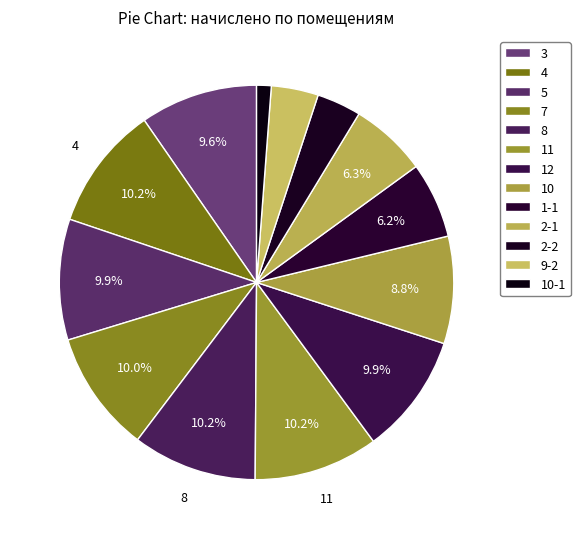

What portion of the pie excludes 11?

89.8%